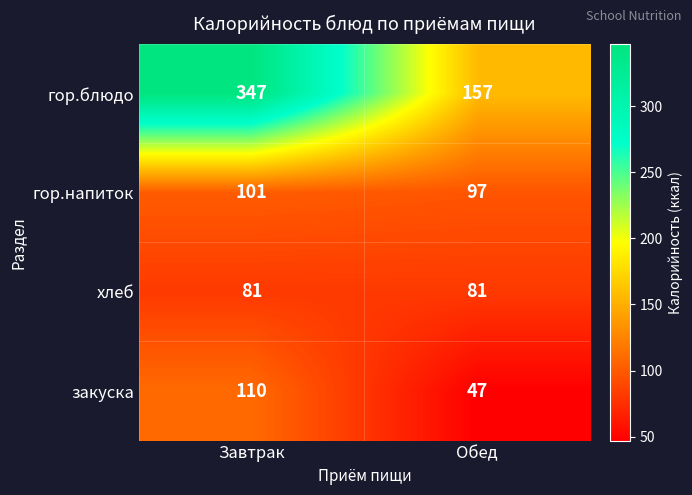

What is the smallest value displayed?

47